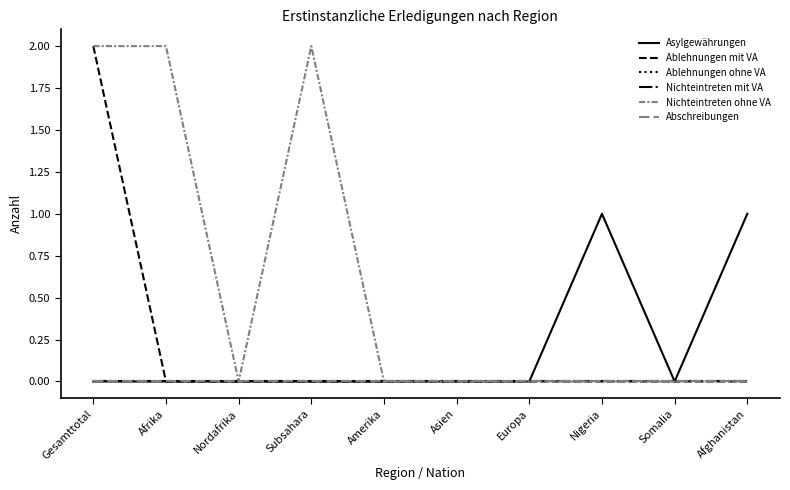

Where is the first local minimum for Nichteintreten ohne VA?

Nordafrika